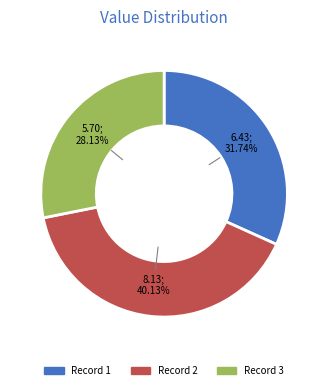

To the nearest percent, what is the average slice percentage?

33%